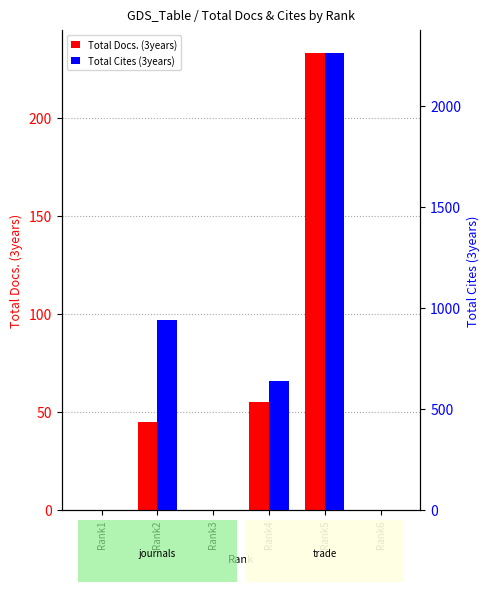

What is the difference between the maximum and second lowest values in the Total Cites (3years) series?

2259